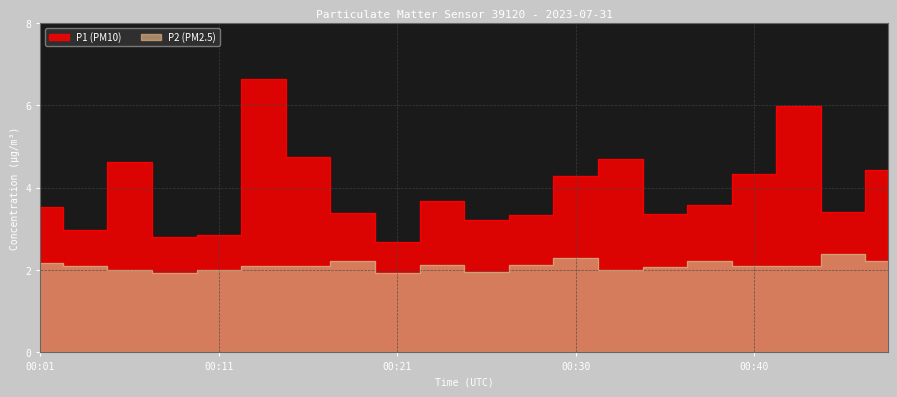

True or false: P1 and P2 intersect in this chart.

False